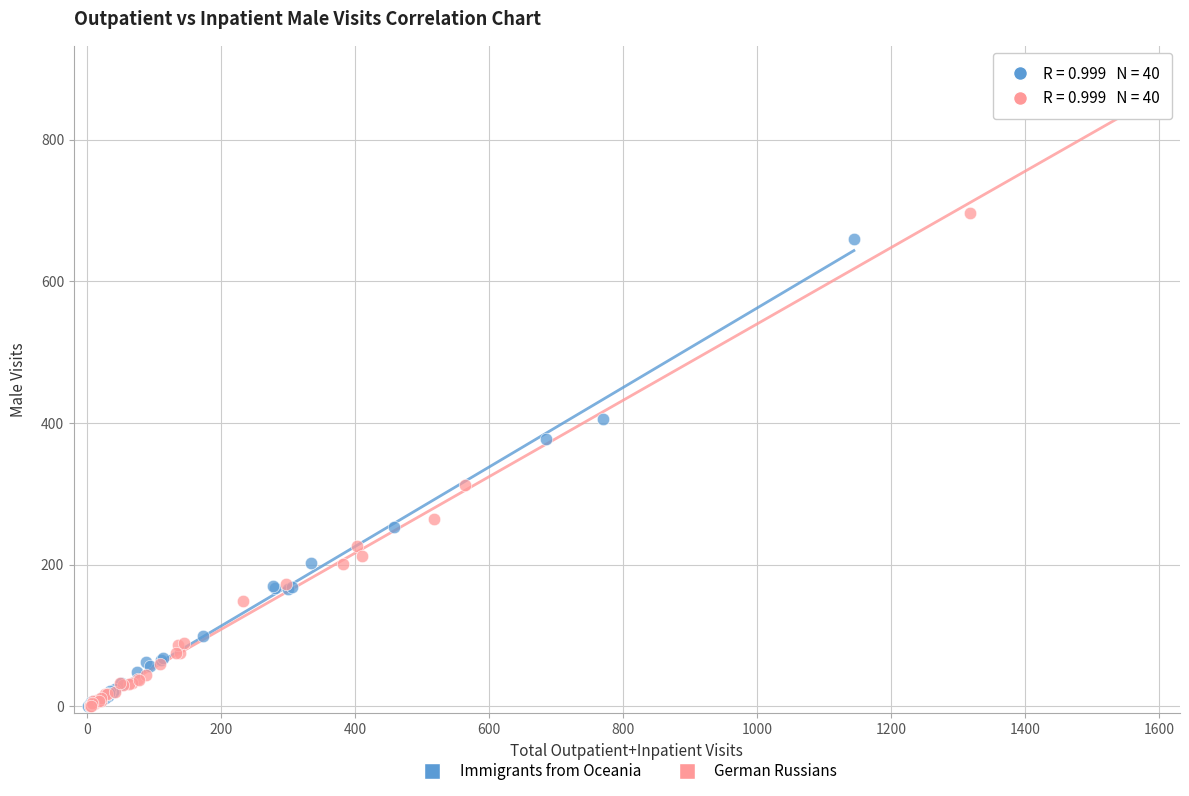

Which series has the widest spread of Y values?

German Russians